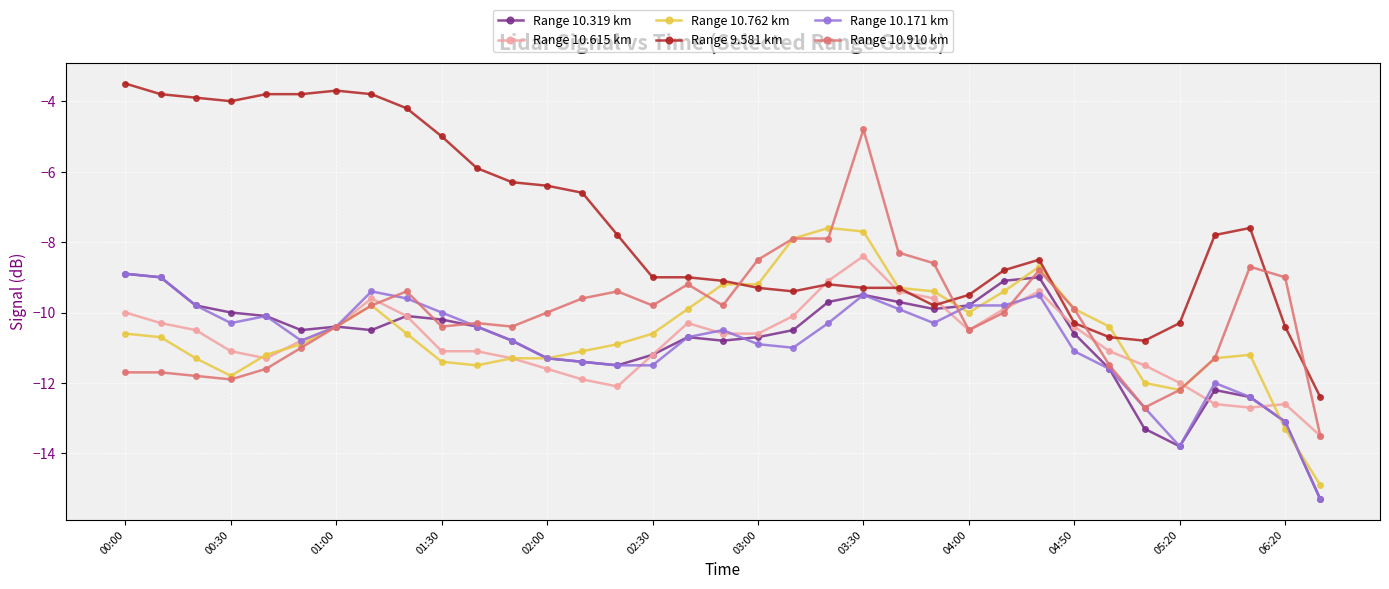

What is the value of the Range 10.319 km point at the 33rd from the left?

-12.4